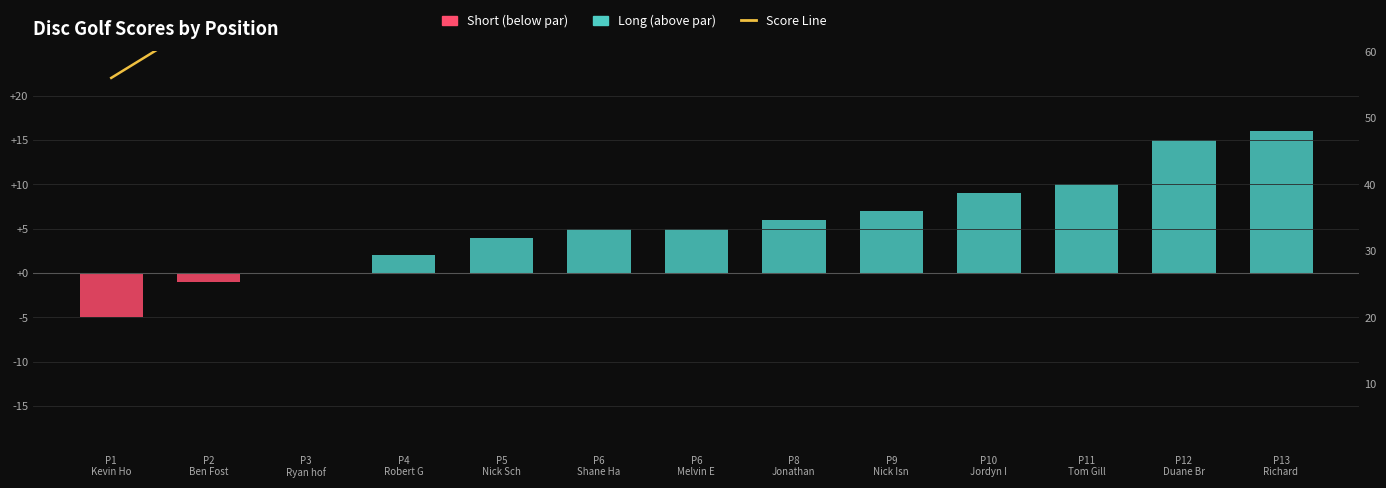

Between P3
Ryan hof and P8
Jonathan, which series saw the biggest shift?

Long (above par)